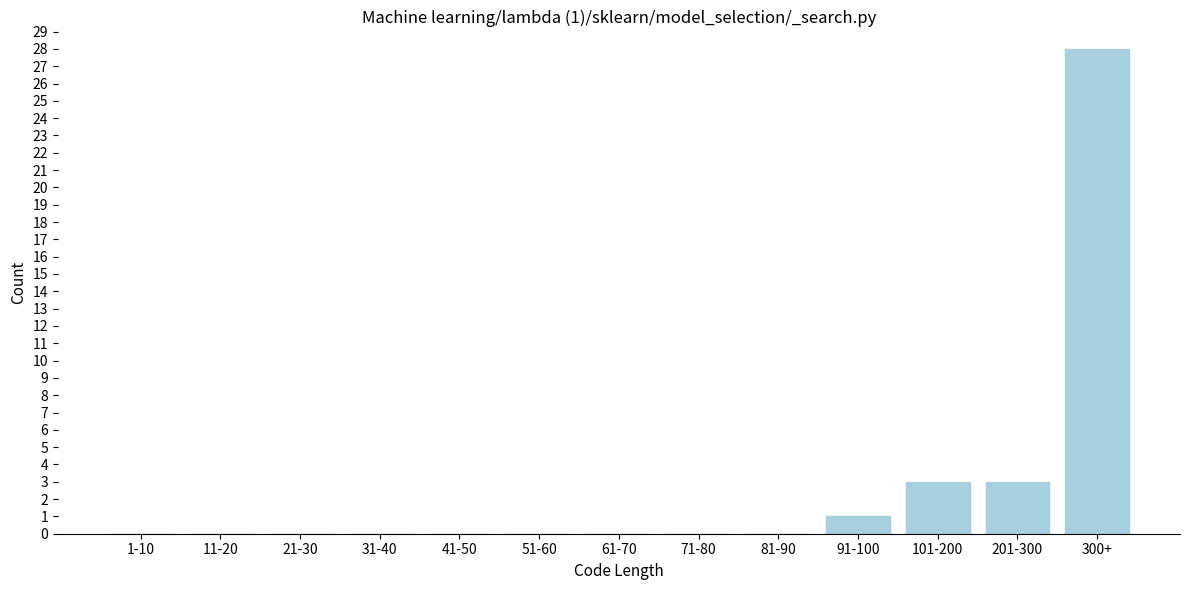

Reading left to right, extract all data points from this chart.

1-10=0	11-20=0	21-30=0	31-40=0	41-50=0	51-60=0	61-70=0	71-80=0	81-90=0	91-100=1	101-200=3	201-300=3	300+=28